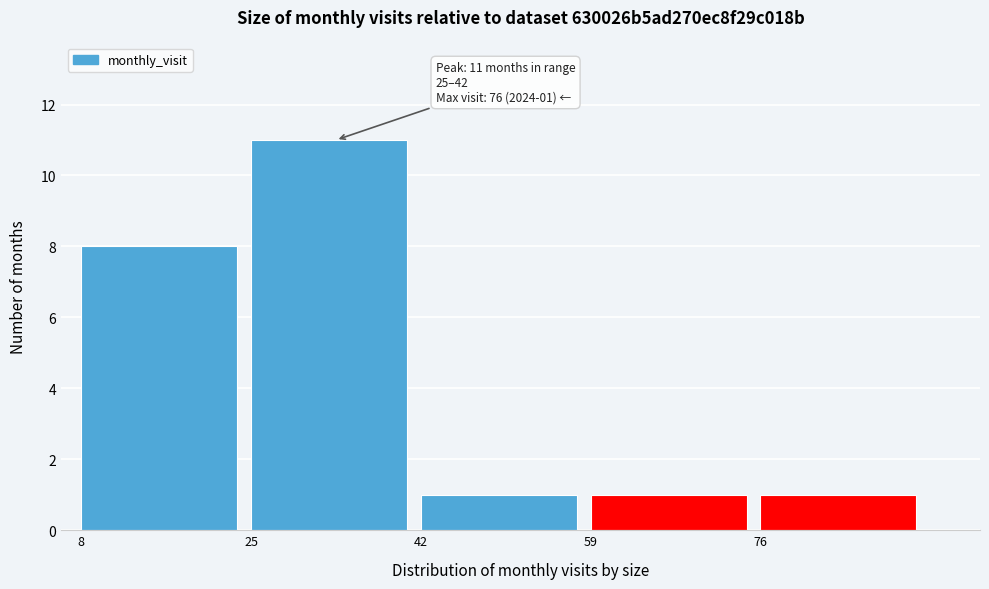

Which range on the x-axis has the tallest bar?

25 to 42